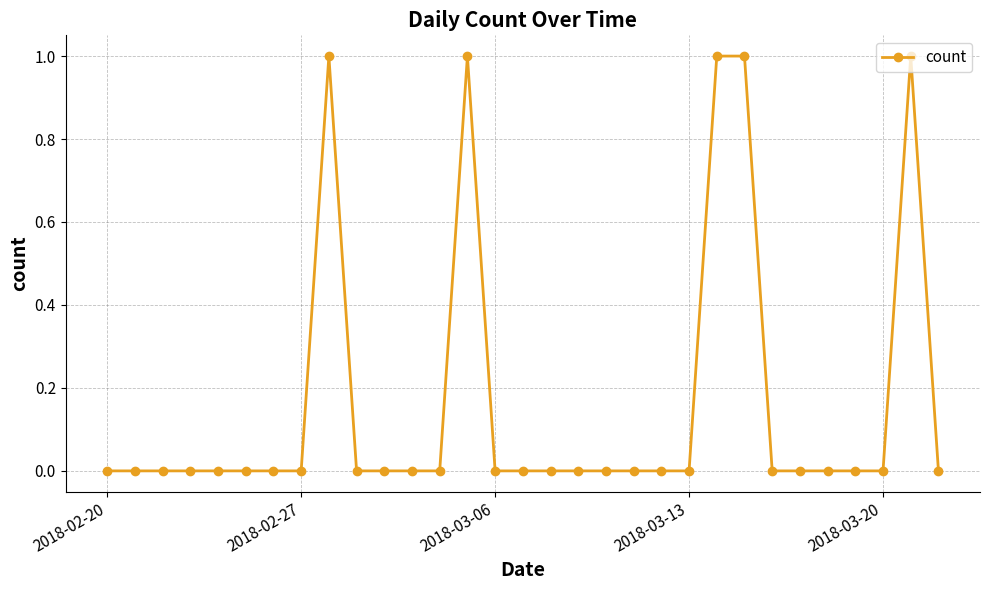

True or false: there are more than 0 points higher than both neighbors.

True